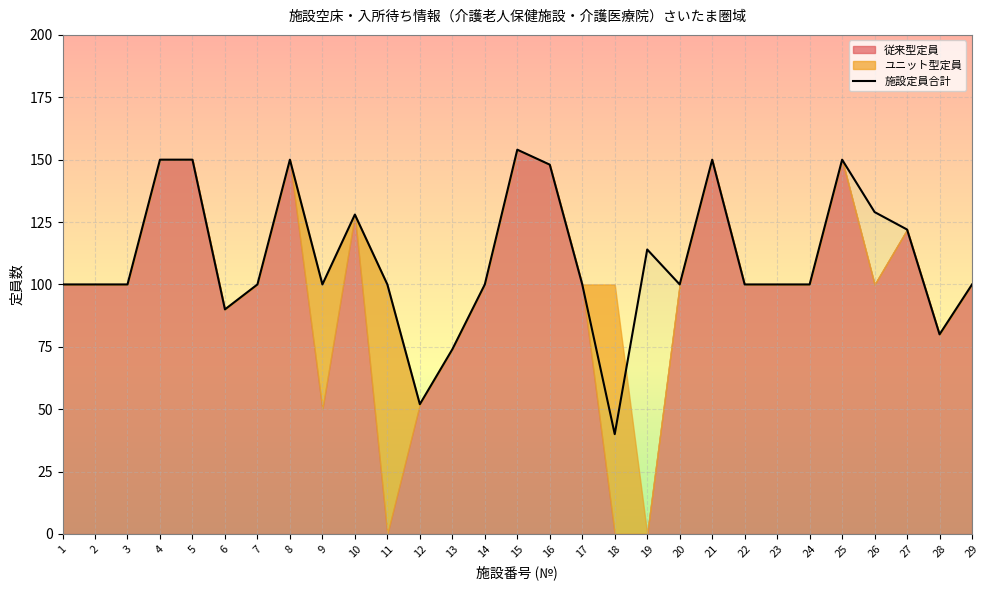

What is the ratio of the value at 22 to the value at 2?

1.0